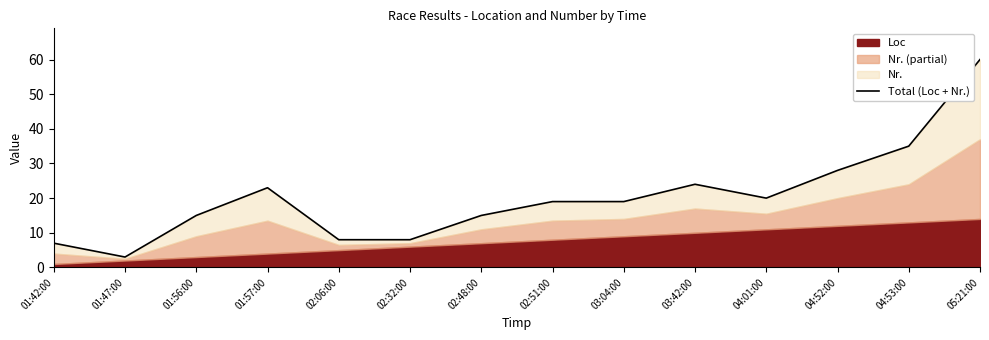

What is the ratio of the value at 01:56:00 to the value at 03:42:00?

0.6